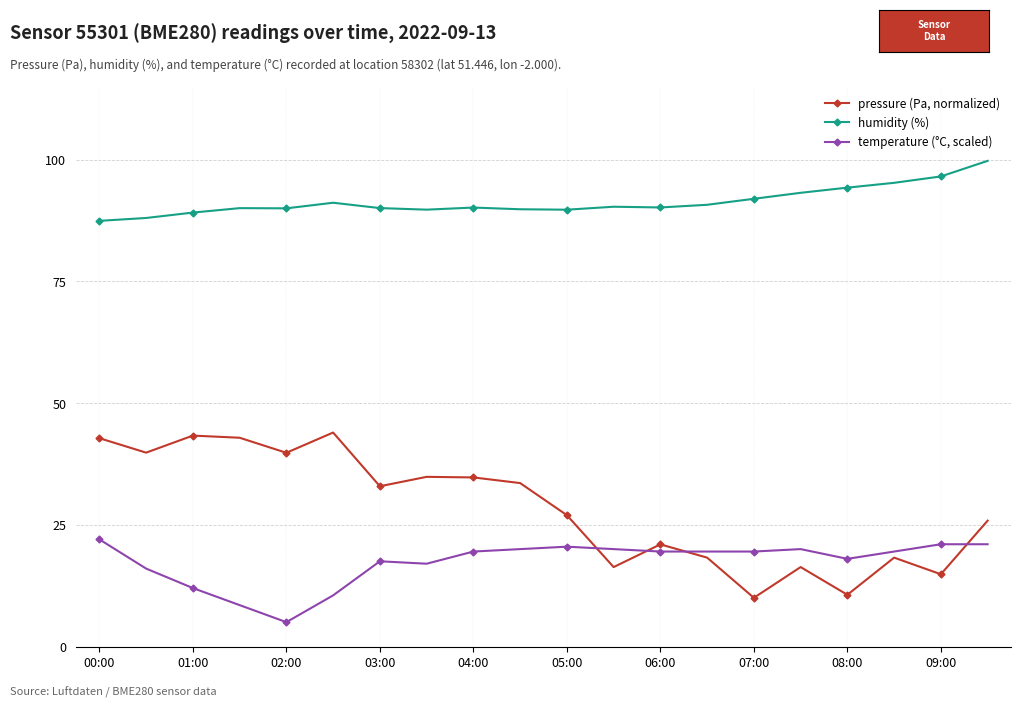

What is the average value of the temperature (°C, scaled) series?

17.3